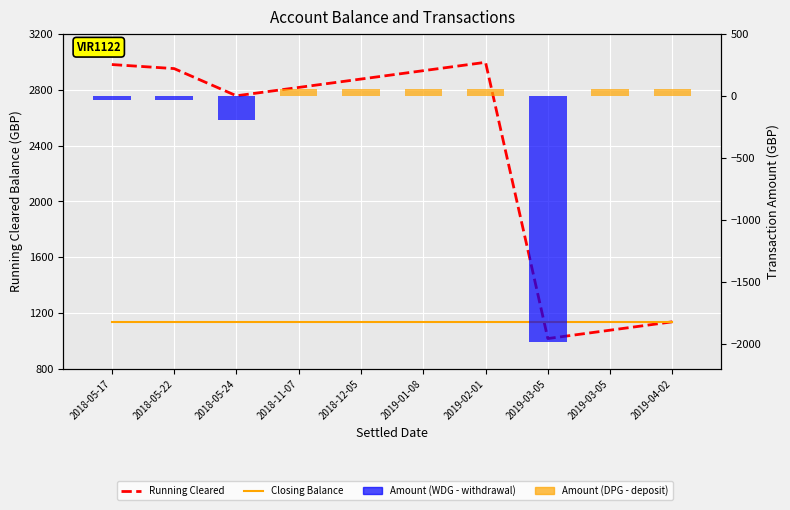

Which series has the largest range (max minus min)?

Amount